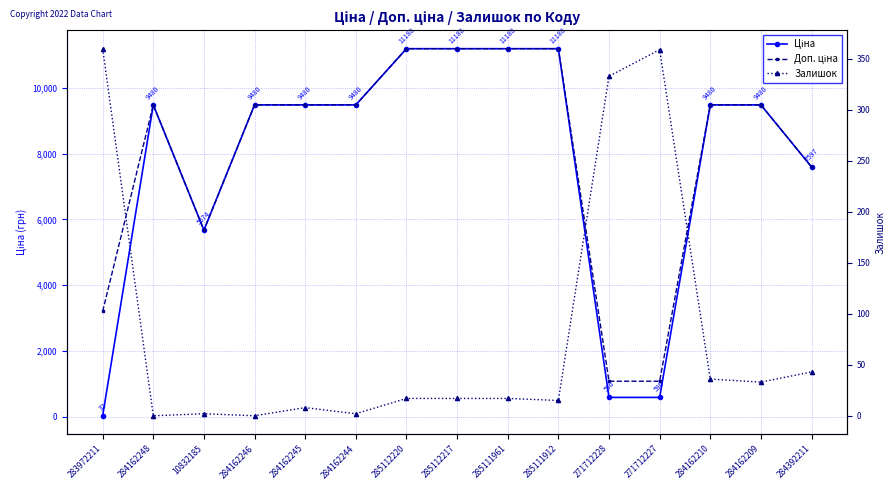

What is the label of the 15th point from the left?

284392211